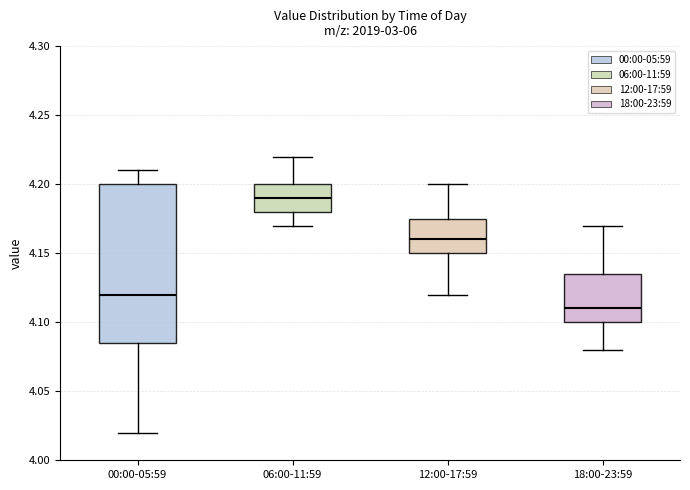

Reading left to right, read every box against the y-axis: the position of its median line, the range the box covers, and the ends of its whiskers. The values are not printed on the chart, so give them approximately, as read against the axis.

00:00-05:59: median 4.120, box 4.085 to 4.200, whiskers 4.020 to 4.210
06:00-11:59: median 4.190, box 4.180 to 4.200, whiskers 4.170 to 4.220
12:00-17:59: median 4.160, box 4.150 to 4.175, whiskers 4.120 to 4.200
18:00-23:59: median 4.110, box 4.100 to 4.135, whiskers 4.080 to 4.170